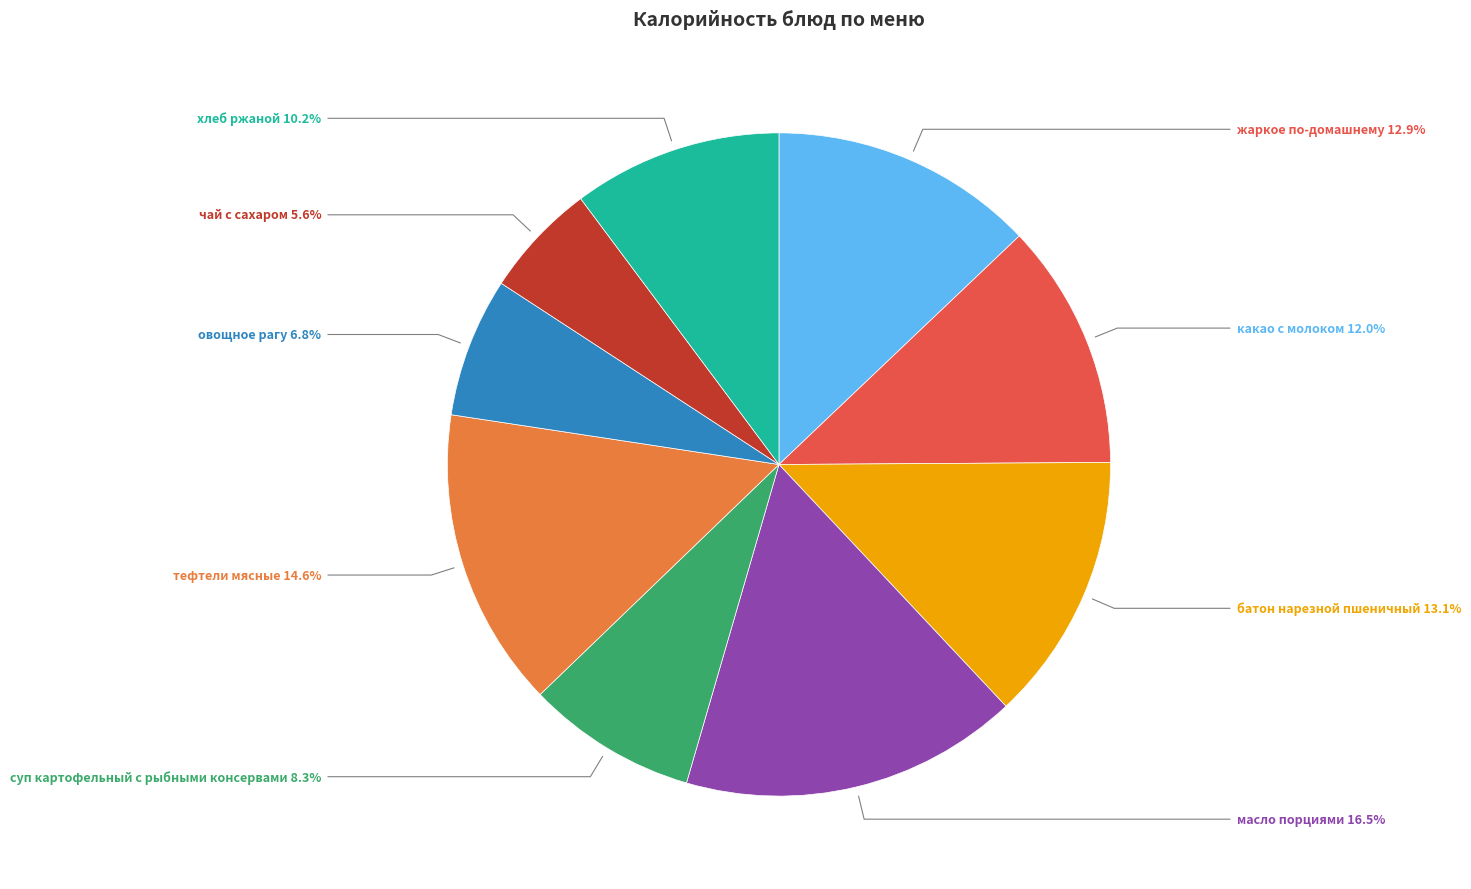

Does any single category account for the majority?

No